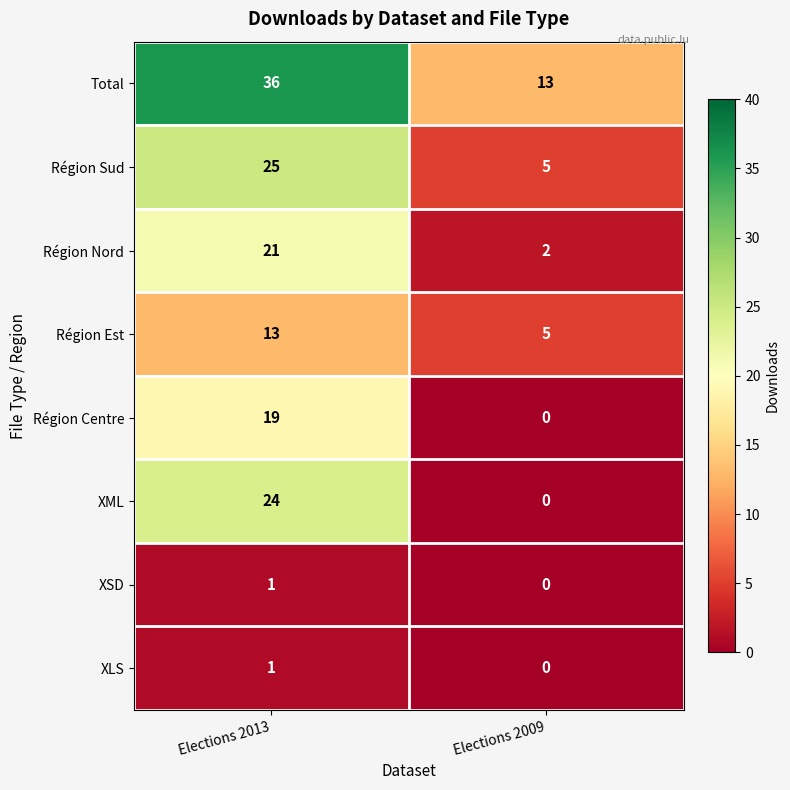

What is the difference between the Total values at Elections 2013 and Elections 2009?

23